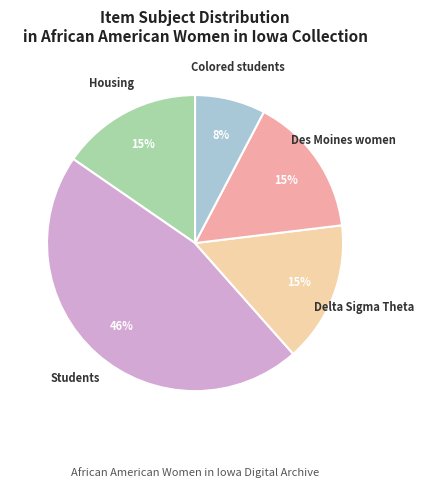

Is there a majority slice in this chart?

No